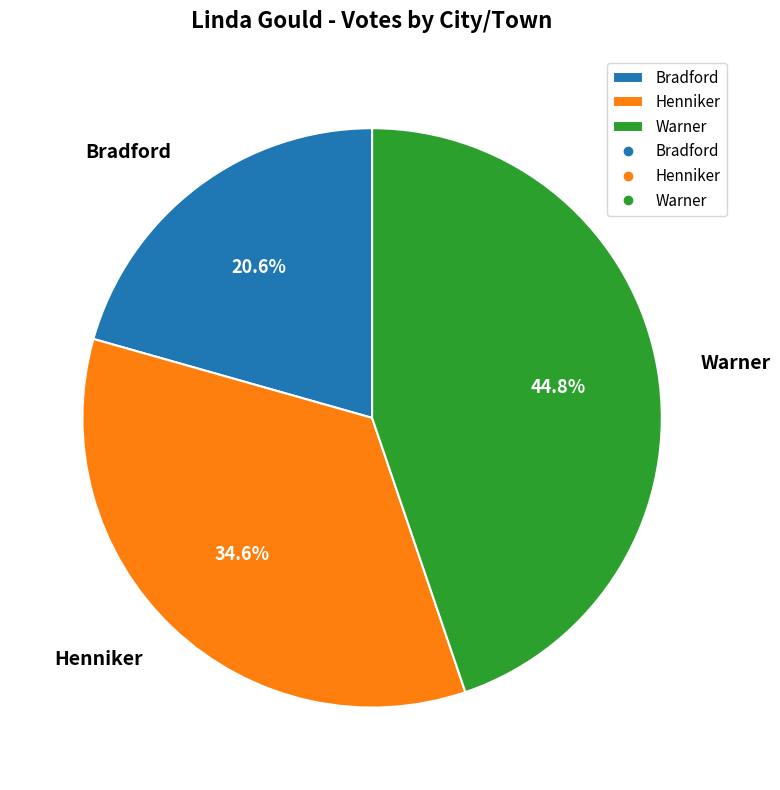

Do Warner and Bradford together represent more than half of the pie?

Yes